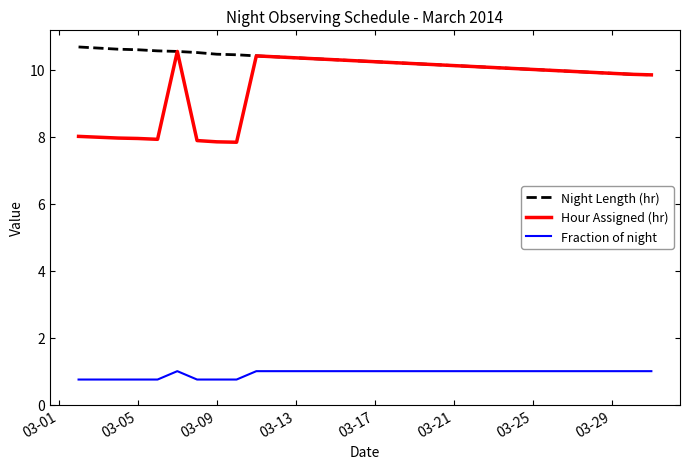

Which series has the largest range (max minus min)?

Hour Assigned (hr)